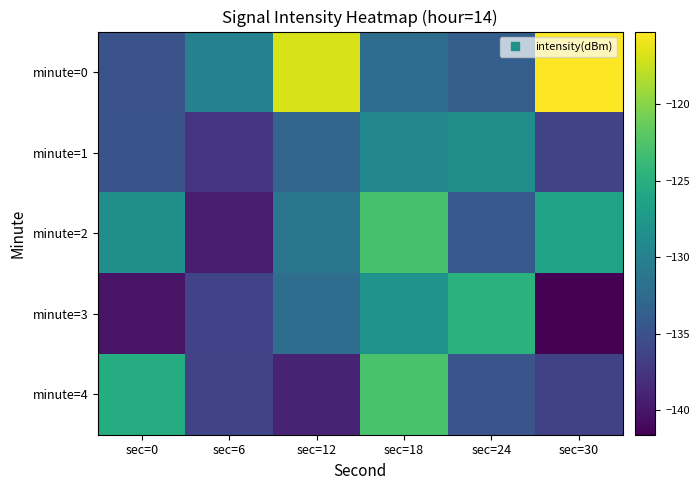

Which series changed the most between sec=24 and sec=30?

minute=0